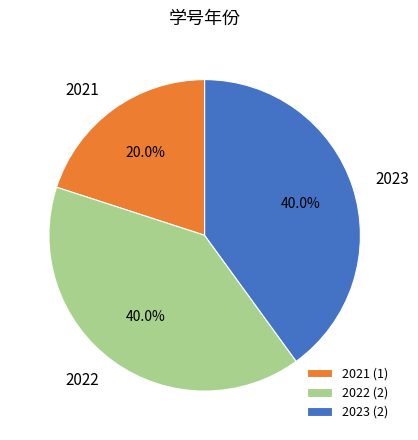

How many slices are in this pie chart?

3